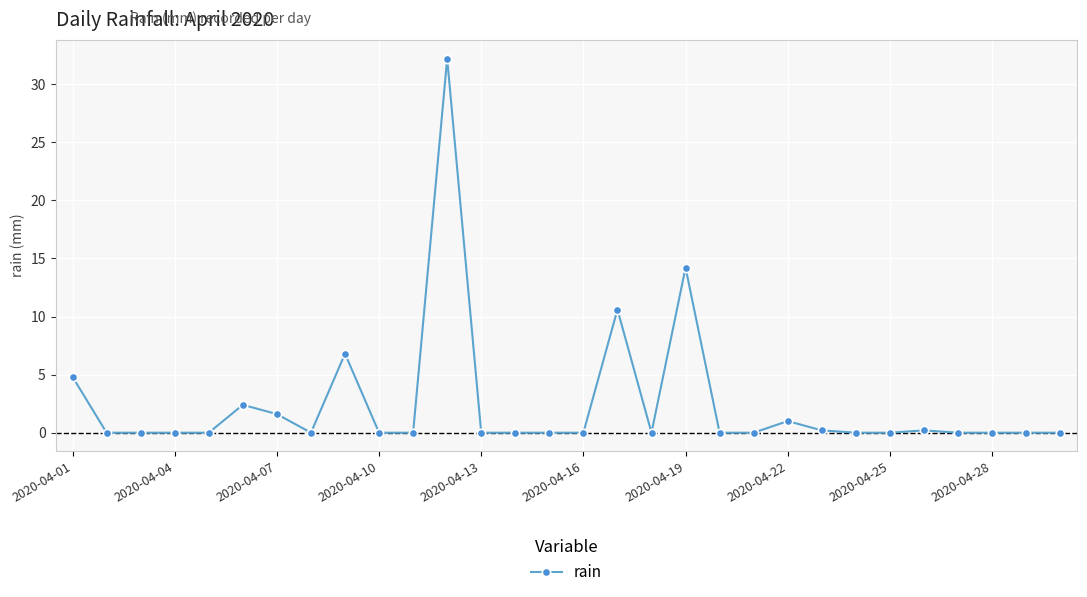

True or false: the data has more than 1 interior local peaks.

True